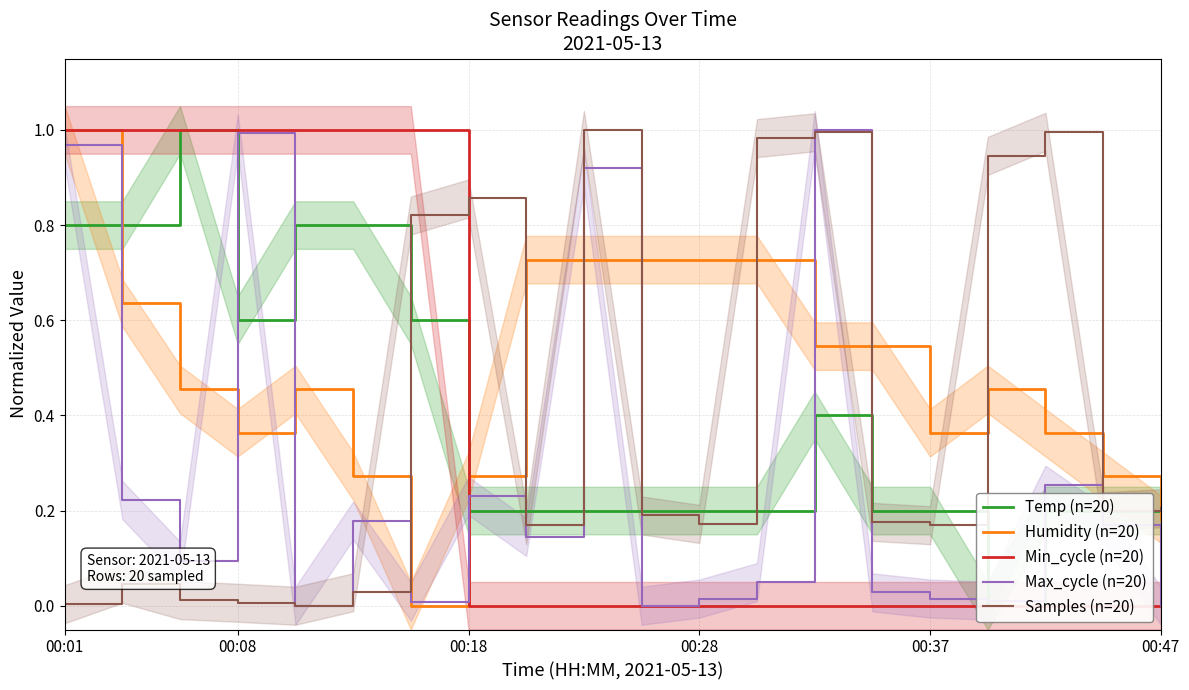

Between which two adjacent categories do Min_cycle (n=20) and Samples (n=20) first intersect?

6 and 7